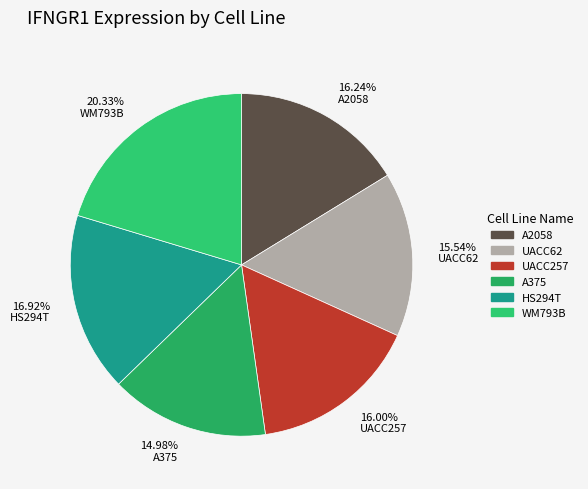

Combined, do 20.33% WM793B and 16.92% HS294T account for over 50%?

No